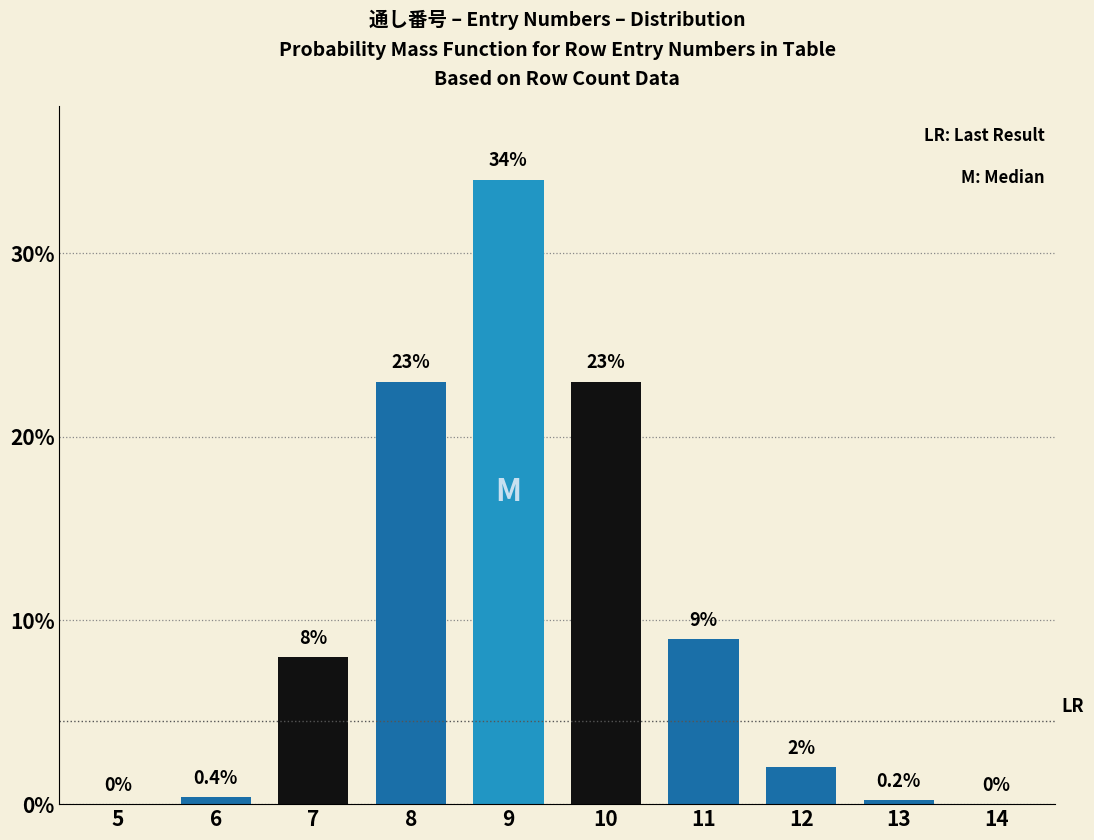

Reading left to right, transcribe all the data shown in this chart.

5=0.0	6=0.4	7=8.0	8=23.0	9=34.0	10=23.0	11=9.0	12=2.0	13=0.2	14=0.0